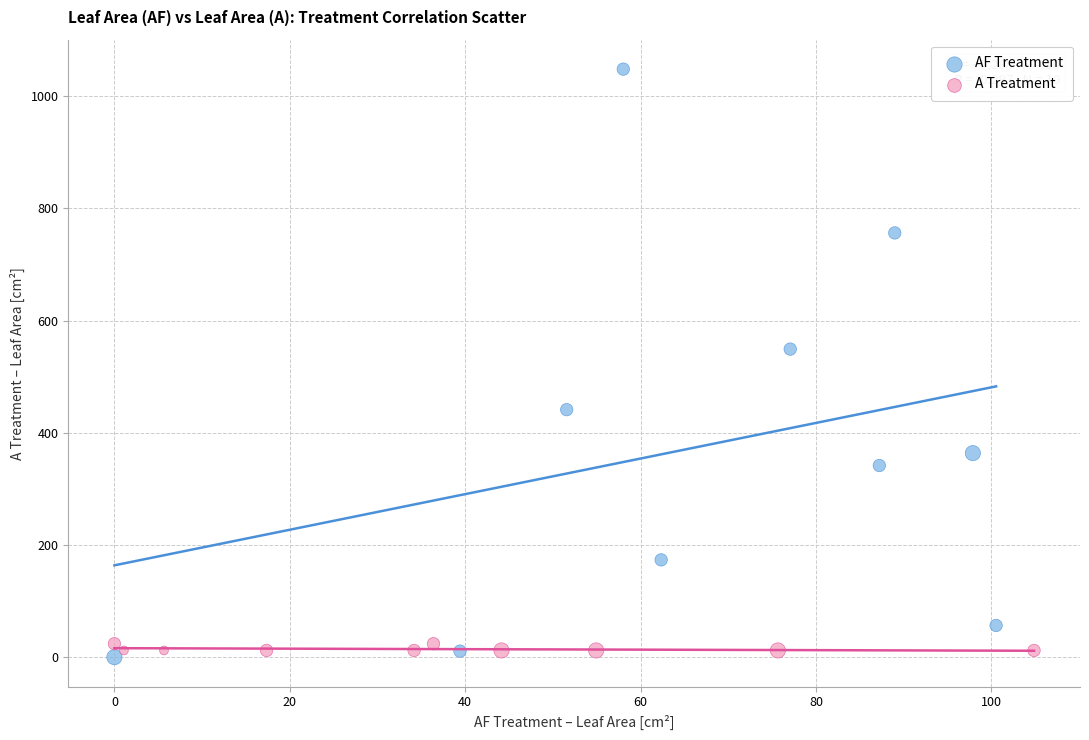

Which series has the widest spread of Y values?

AF Treatment